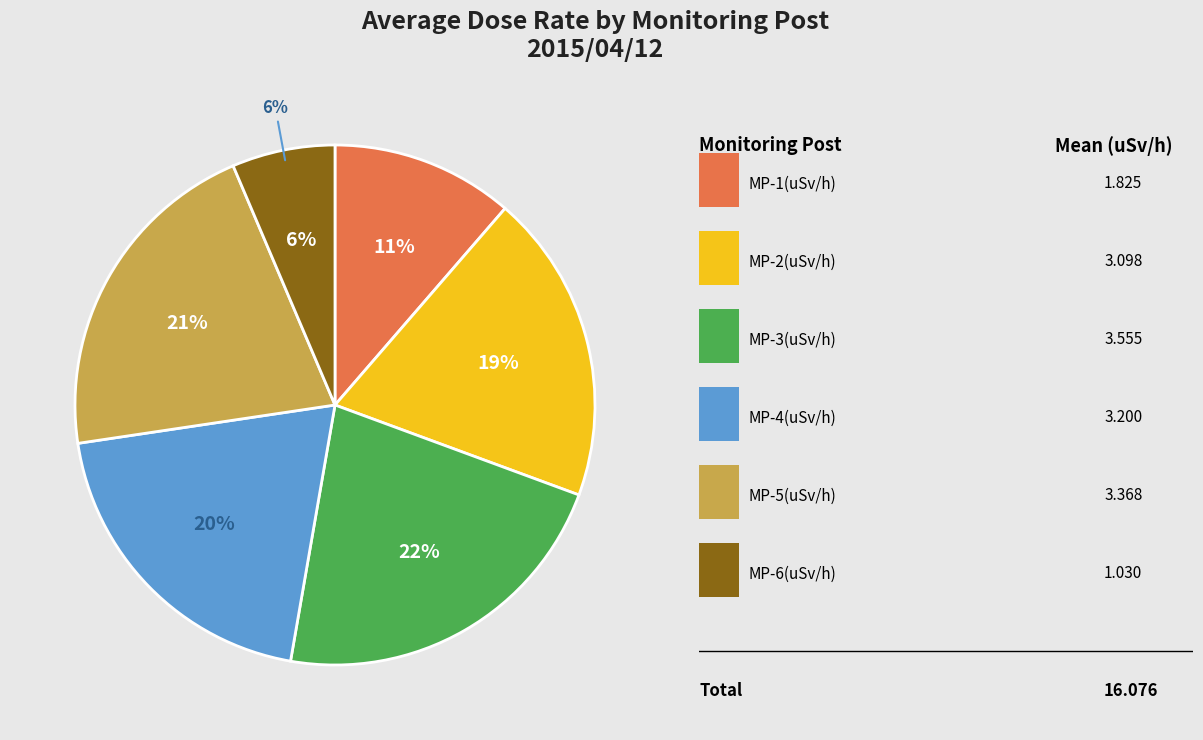

Between MP-1 and MP-3, which is larger?

MP-3